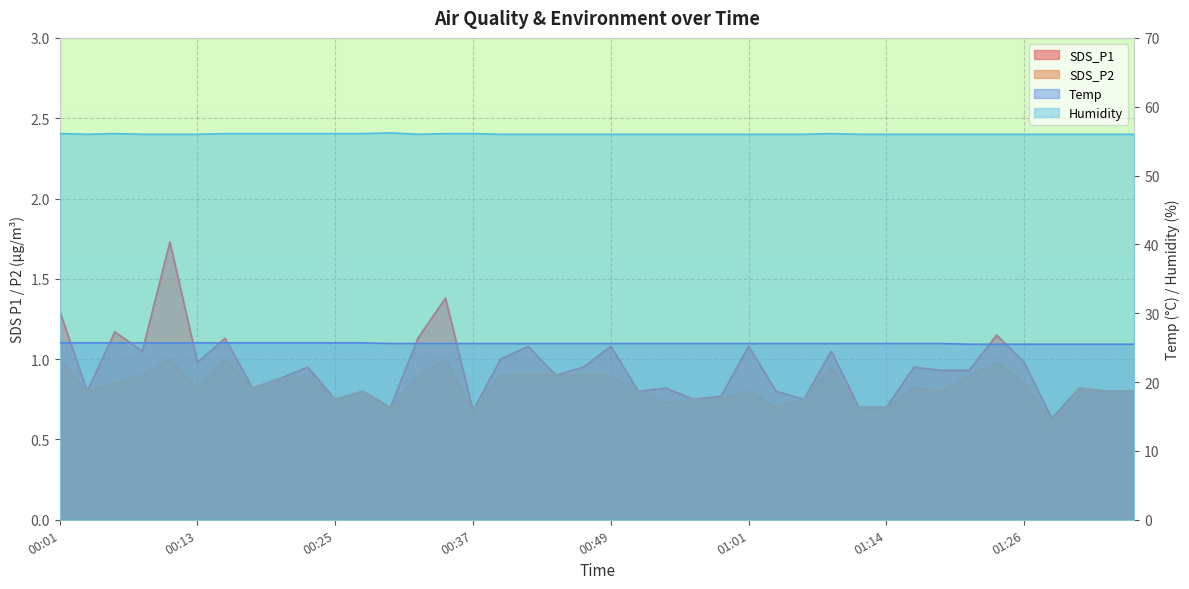

True or false: SDS_P2 and Temp cross at least once.

False